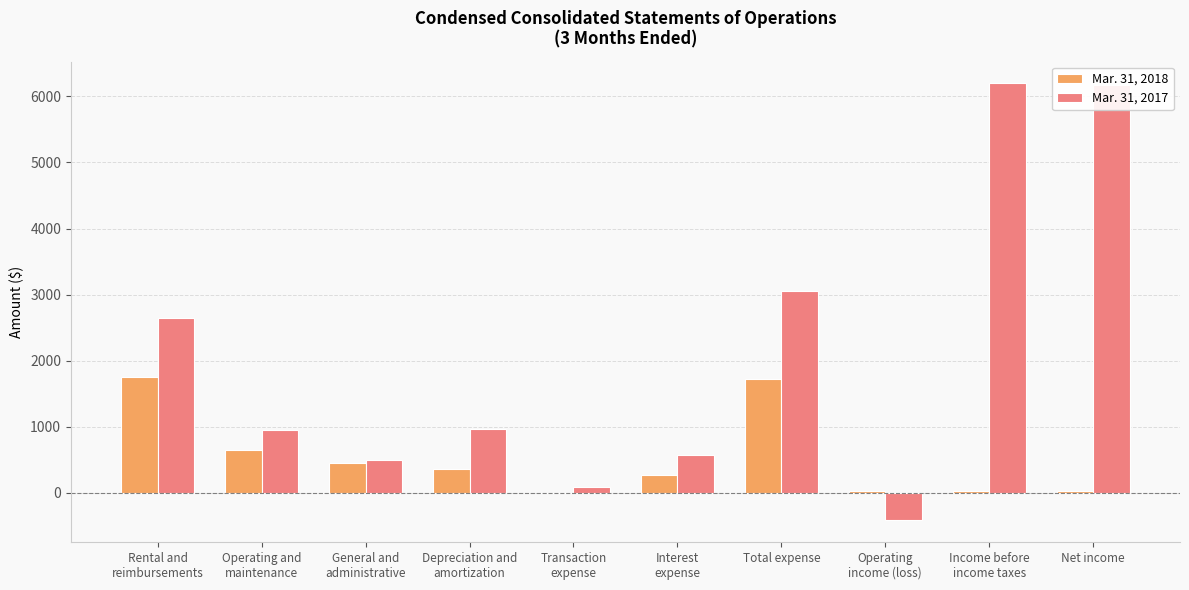

Which series changed the most between Rental and
reimbursements and Transaction
expense?

Mar. 31, 2017